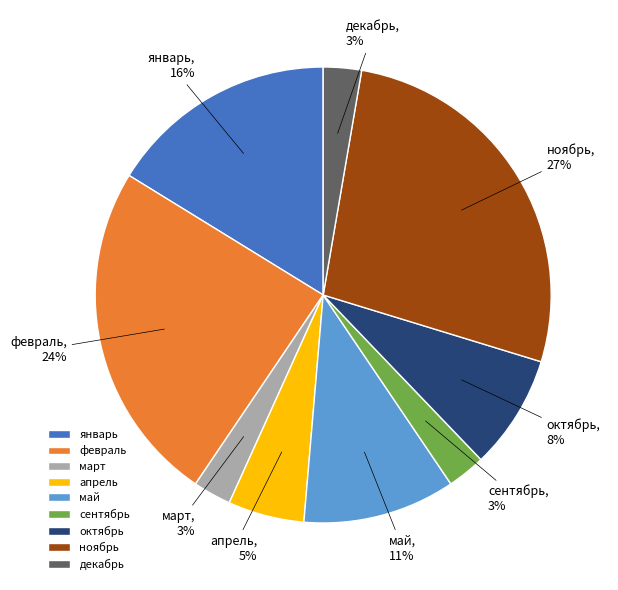

Which has a higher value, январь or май?

январь